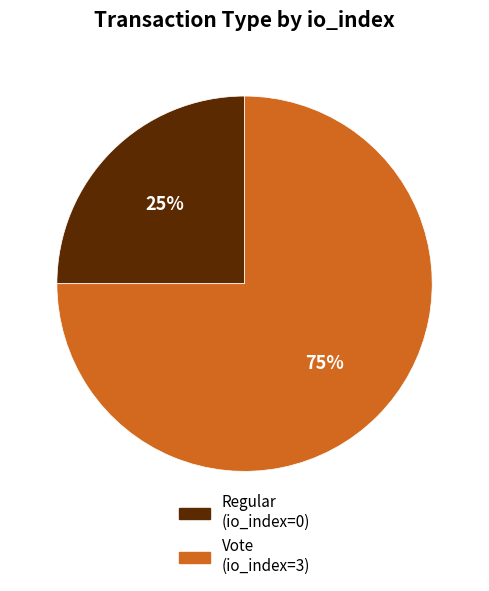

How many segments does this pie chart have?

2